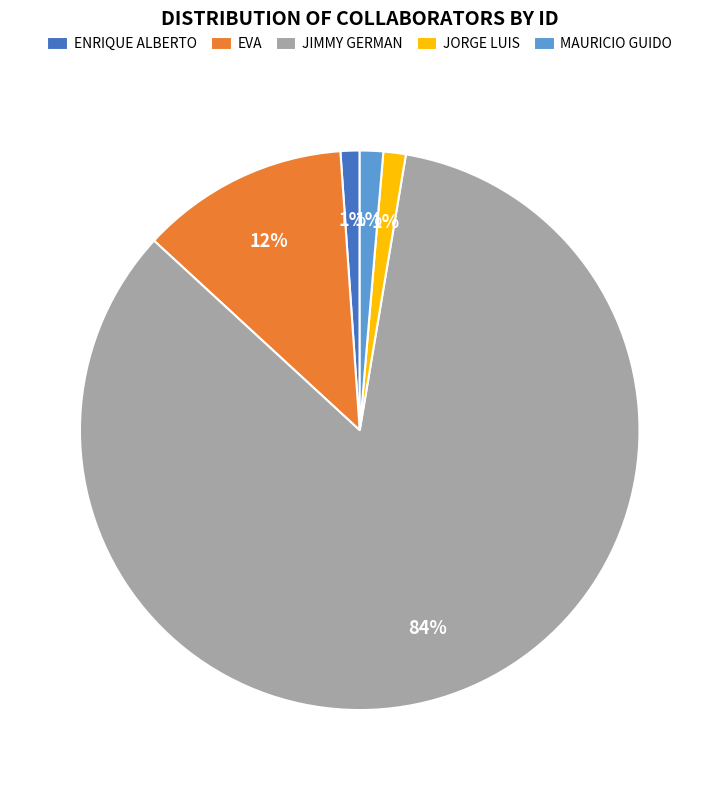

The EVA slice represents 27% of the pie. True or false?

False